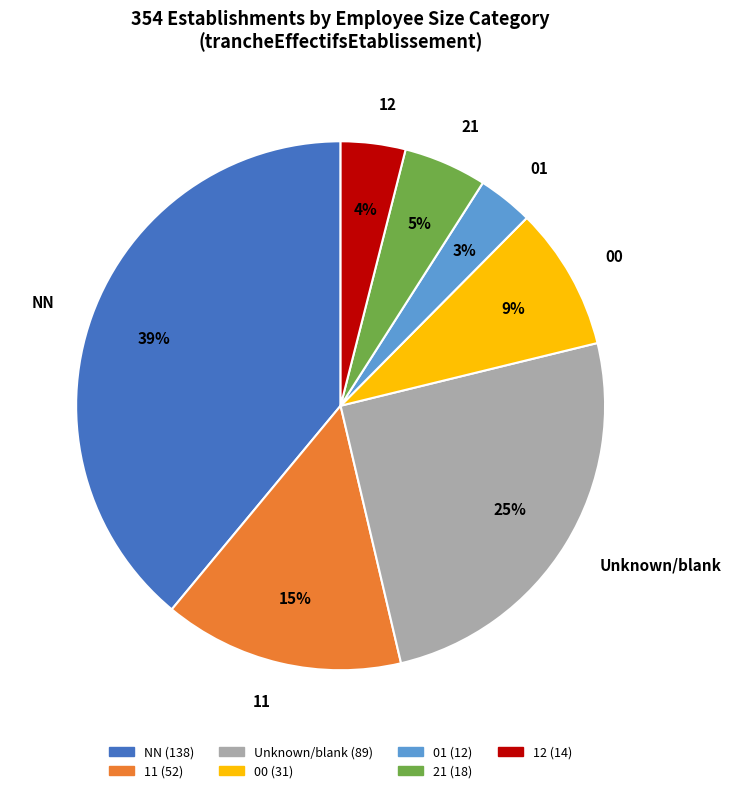

To the nearest percent, what is the average slice percentage?

14%